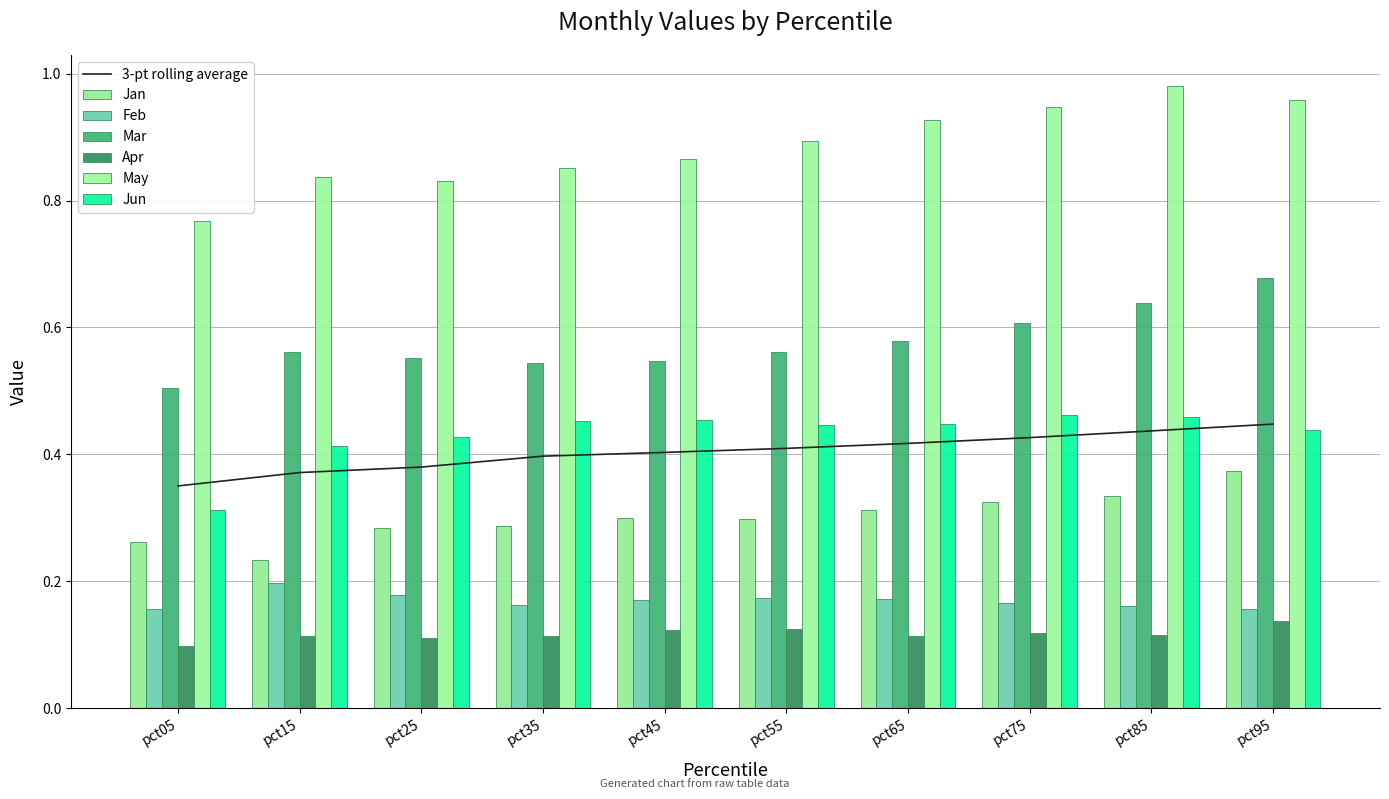

Is it true that Jan equals 0.2 at pct55?

False